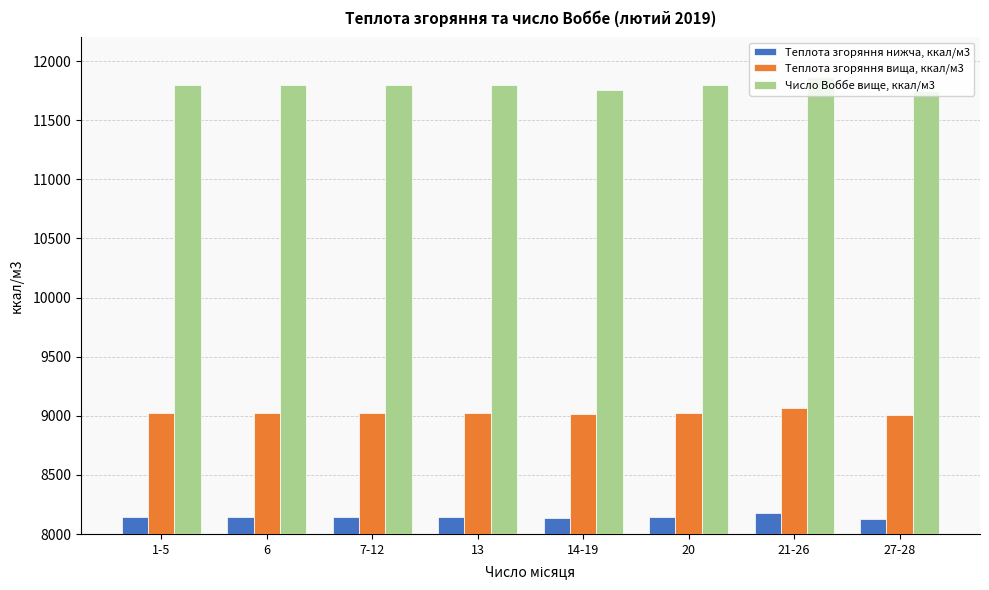

Rank the series by their maximum value, from lowest to highest.

Теплота згоряння нижча, ккал/м3, Теплота згоряння вища, ккал/м3, Число Воббе вище, ккал/м3